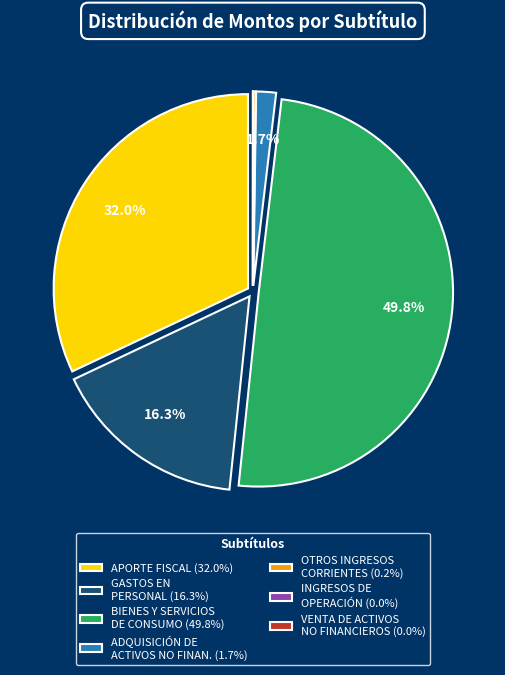

Combined, do APORTE FISCAL (32.0%) and GASTOS EN PERSONAL (16.3%) account for over 50%?

No